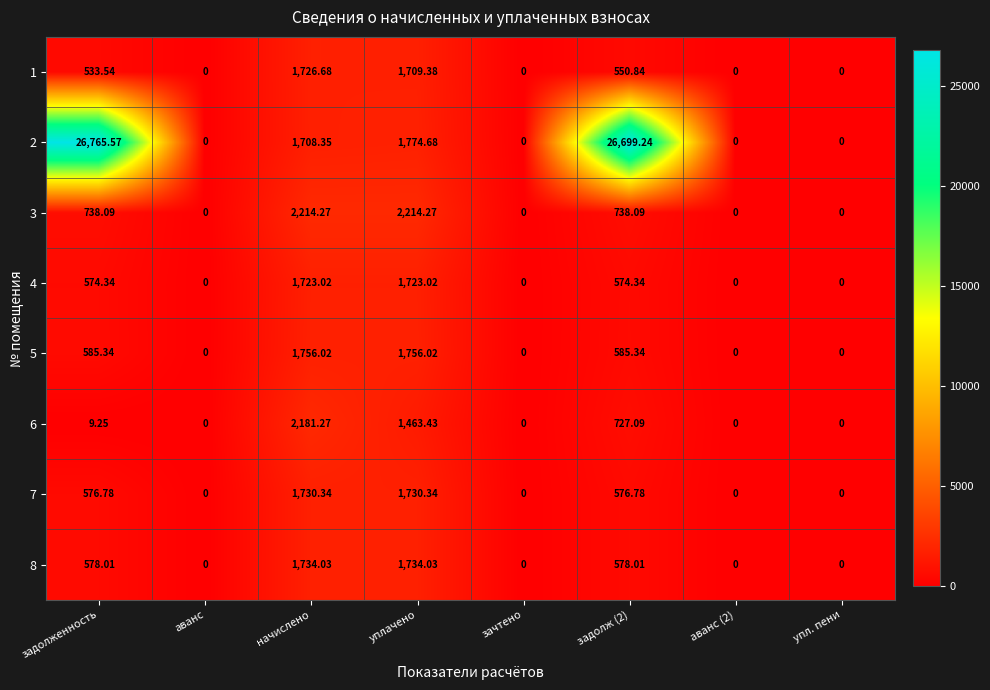

Which series has the widest spread of values?

2